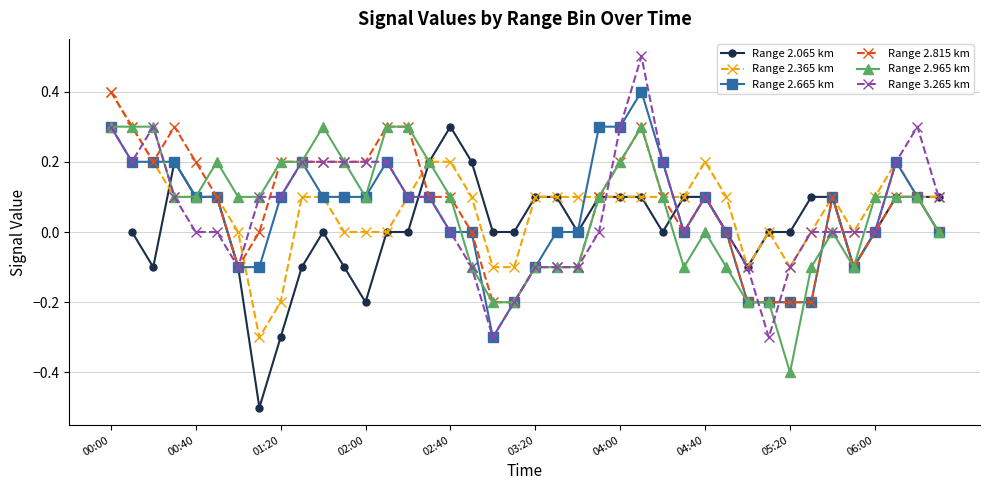

At which category is the sum across all series the highest?

25